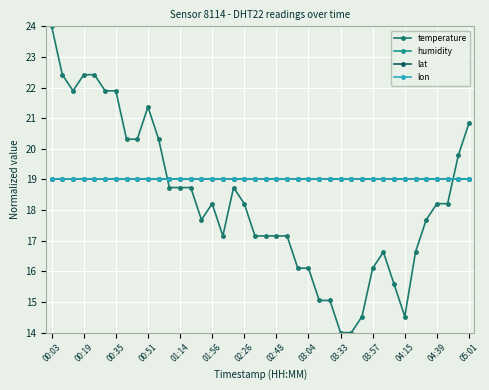

Does the chart display data point markers on the line(s)?

Yes